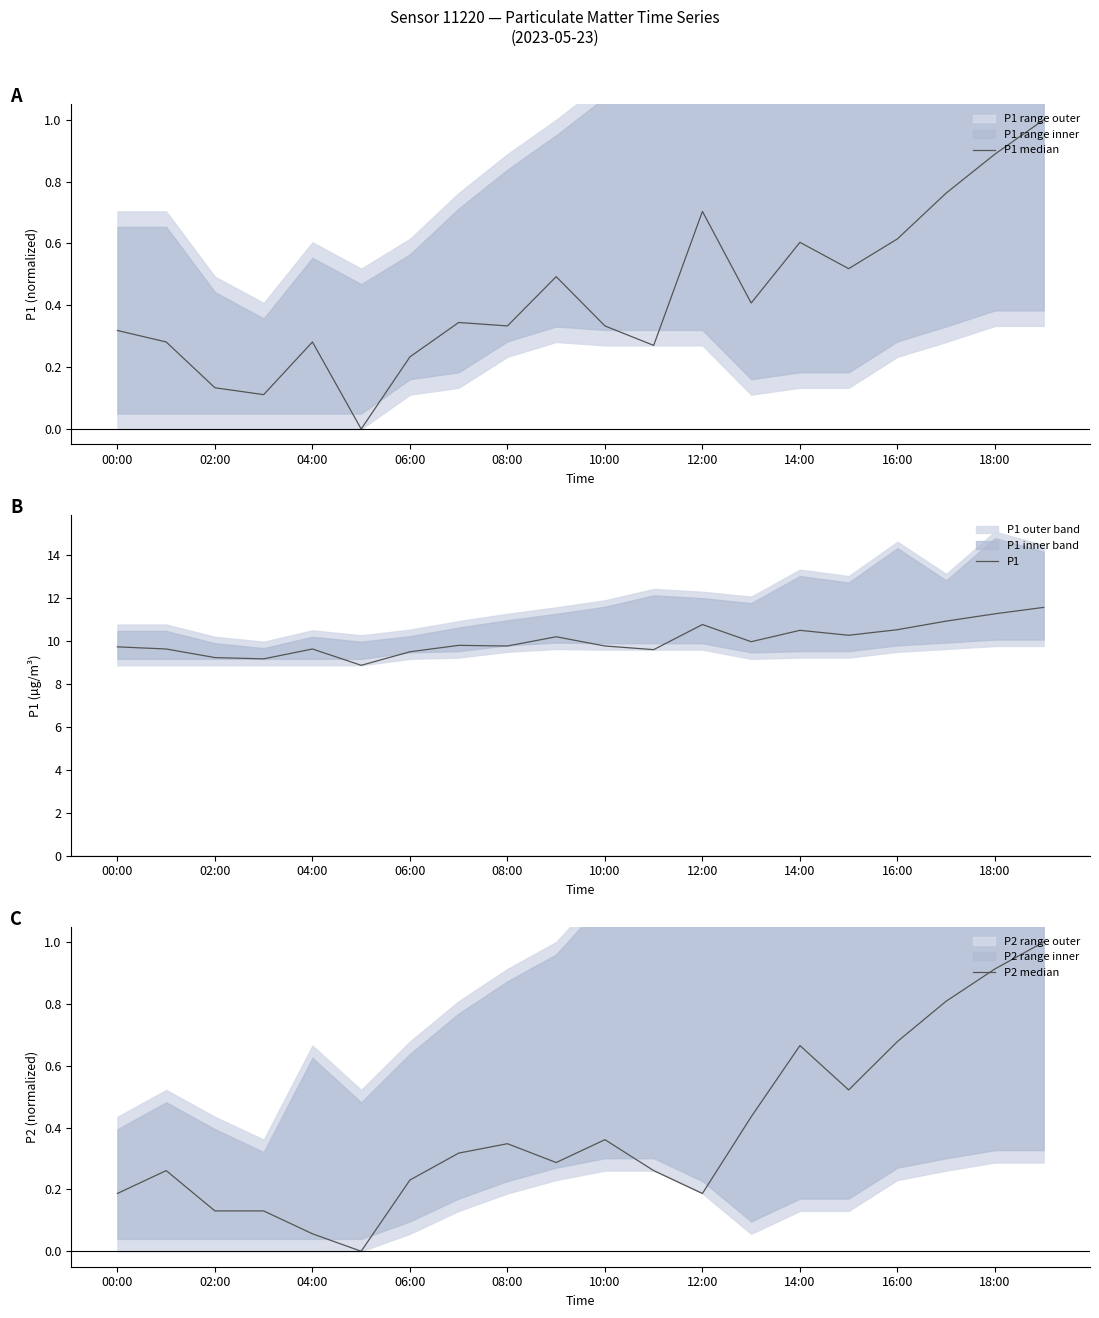

Is this an area chart (filled region under the line)?

No